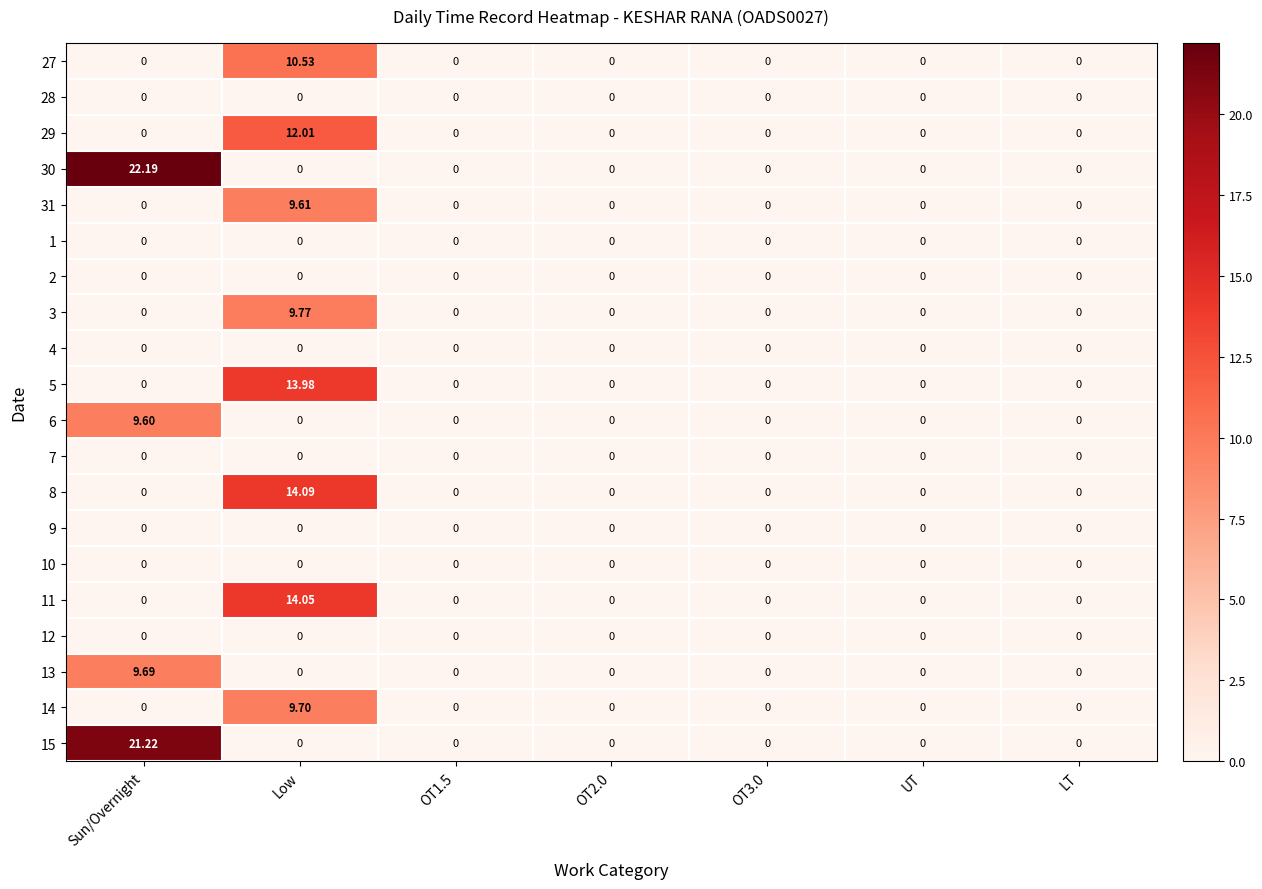

Which series has the largest range (max minus min)?

30